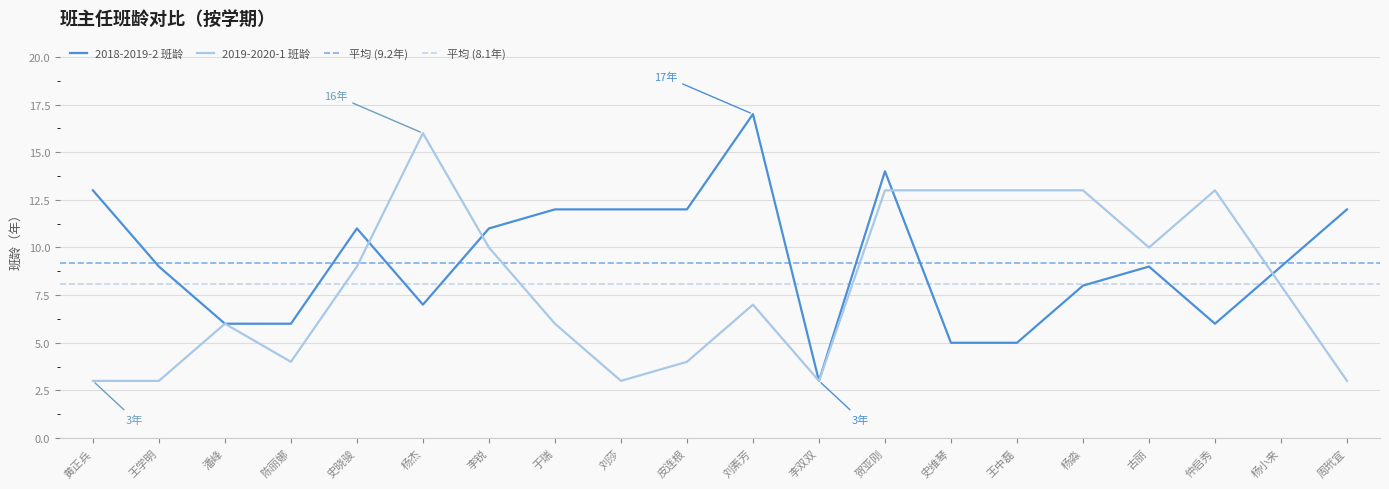

Which series changed the most between 史晓骏 and 李双双?

2018-2019-2 班龄